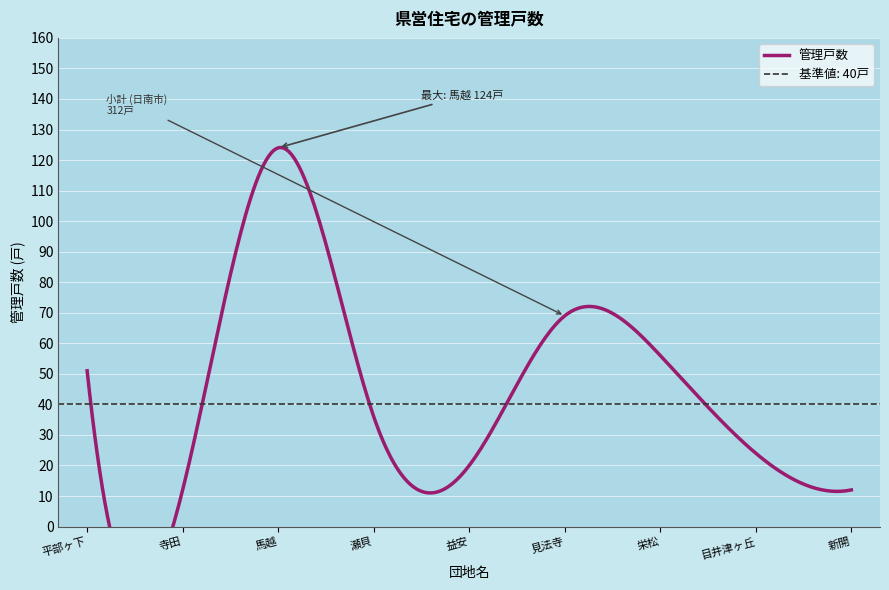

How many values are below 36?

4